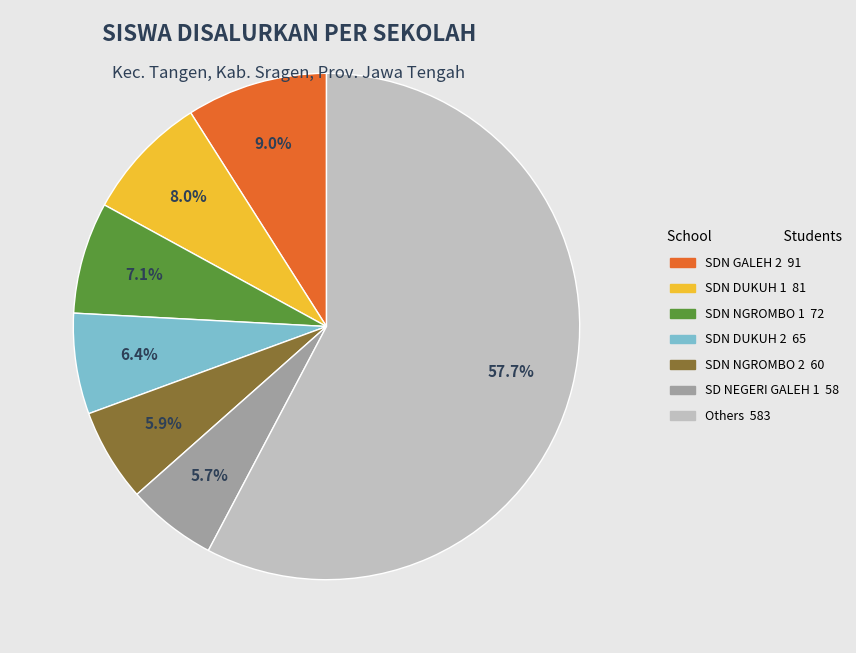

Is there a majority slice in this chart?

Yes